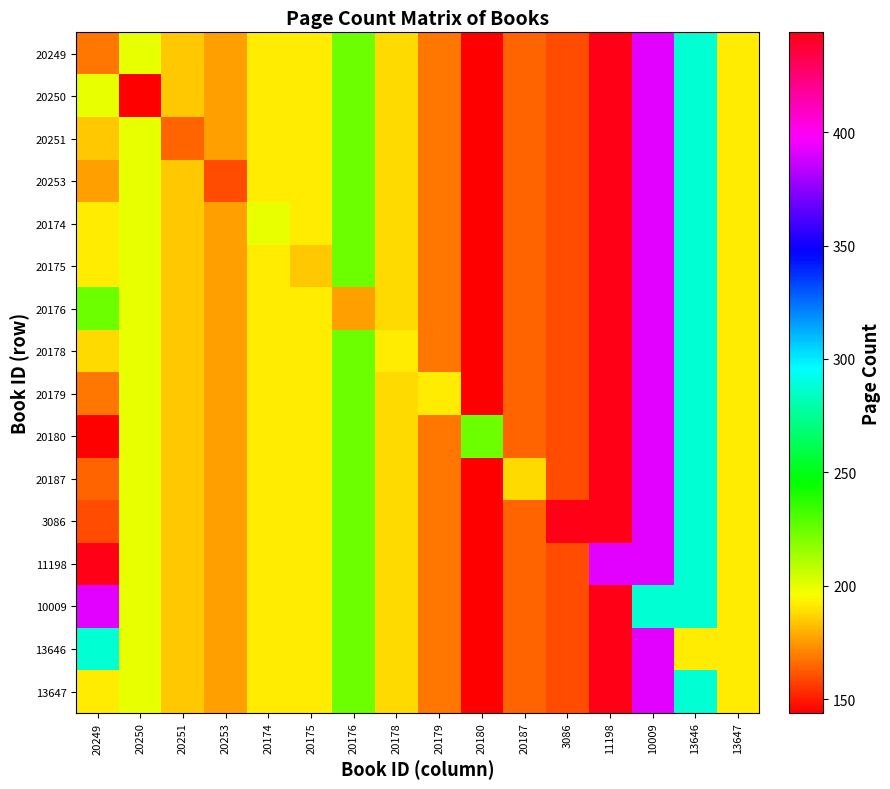

How many distinct data groups are displayed?

16